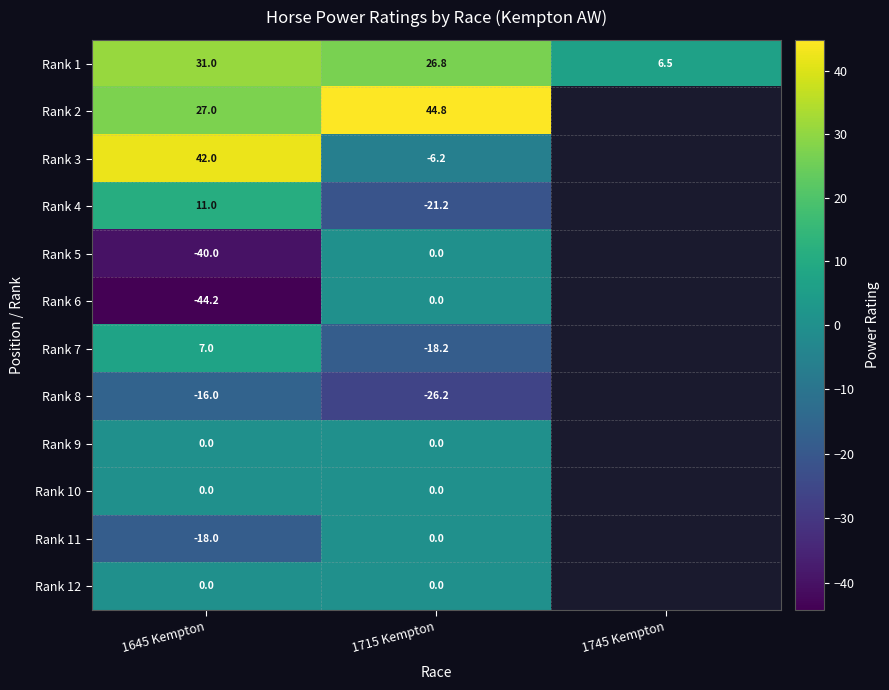

Is the value of Rank 3 at 1715 Kempton greater than the value of Rank 8 at 1645 Kempton?

Yes